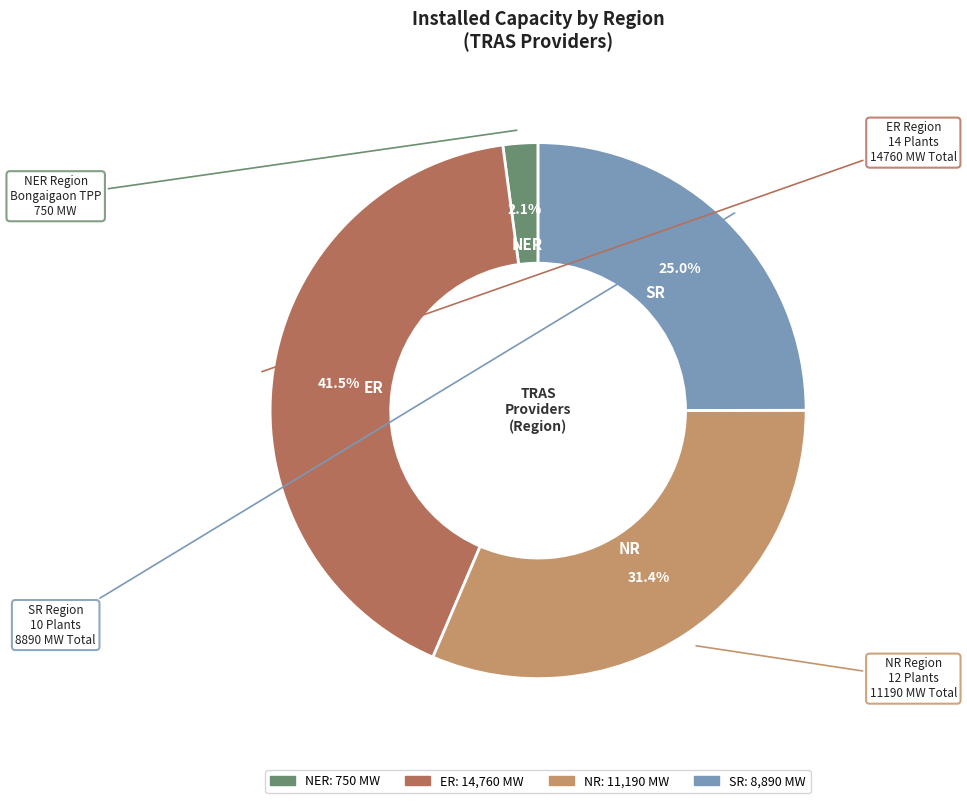

Count the number of slices in the pie.

4